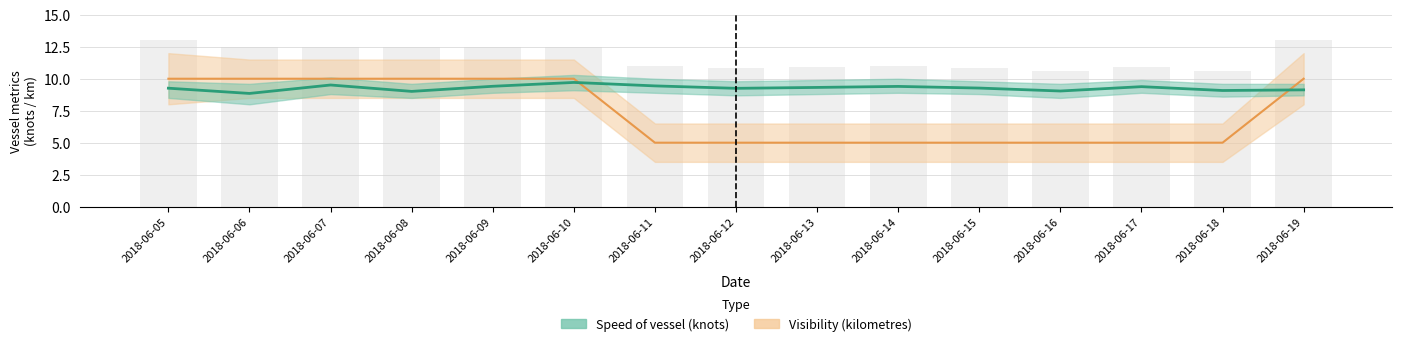

The Speed of vessel (knots) series shows 6.0 at 2018-06-14. True or false?

False